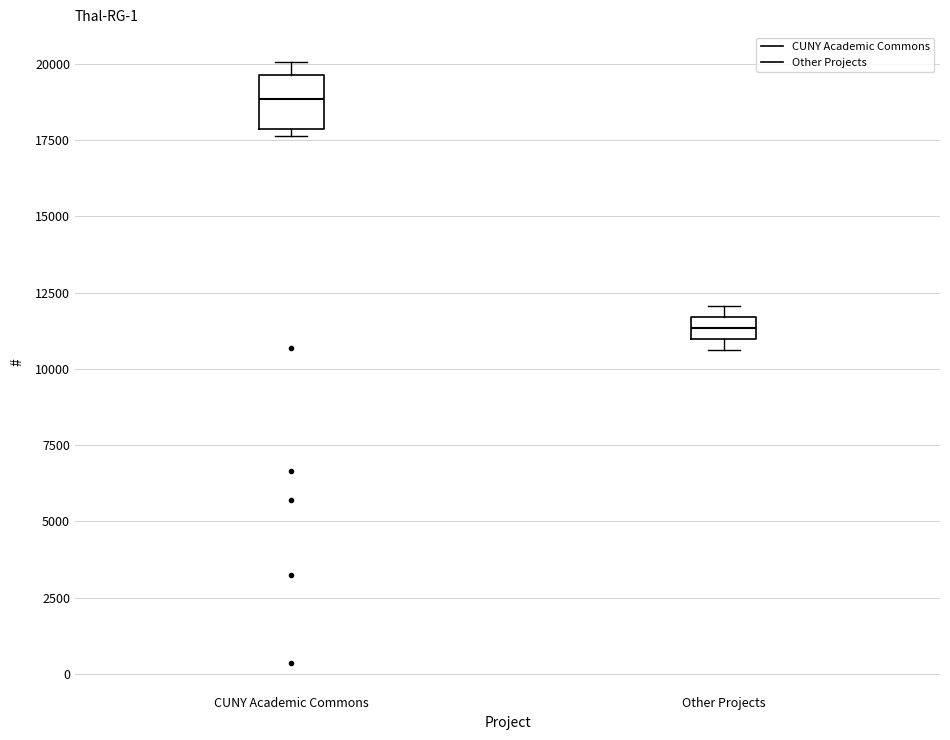

Comparing the boxes themselves (not the whiskers), which one is the tallest?

CUNY Academic Commons